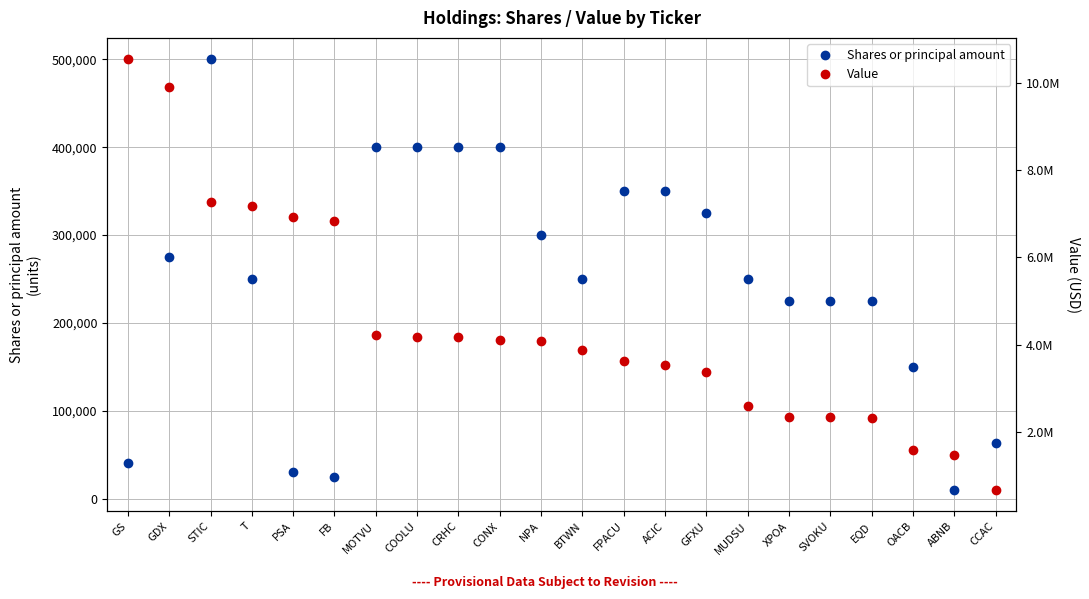

In Shares or principal amount, how many points are higher than both neighbors (excluding endpoints)?

1